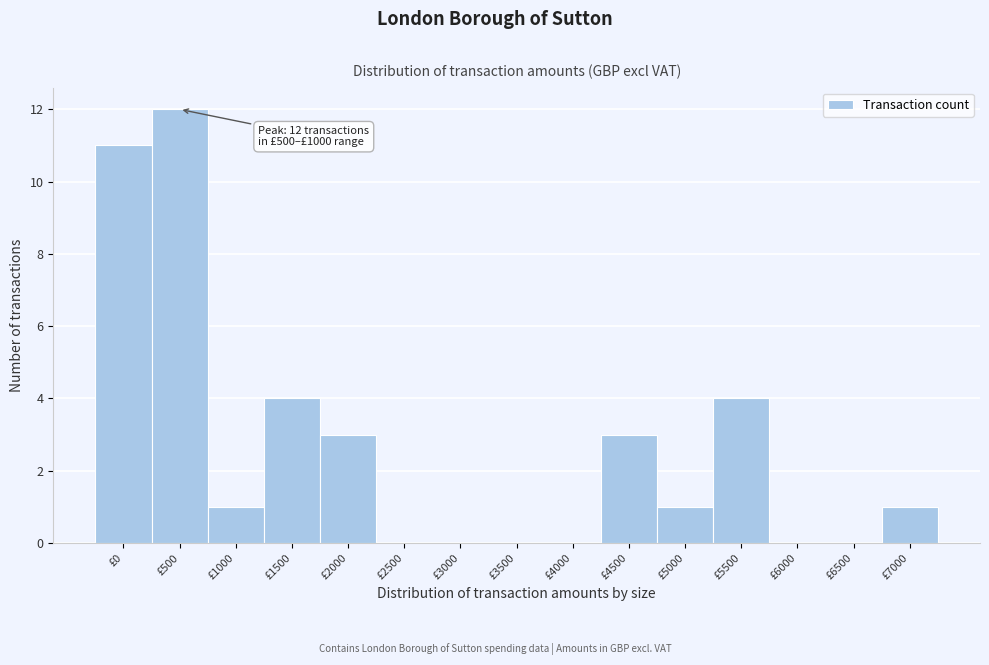

Reading right to left, what are all the values shown in this chart?

£7000=1	£6500=0	£6000=0	£5500=4	£5000=1	£4500=3	£4000=0	£3500=0	£3000=0	£2500=0	£2000=3	£1500=4	£1000=1	£500=12	£0=11